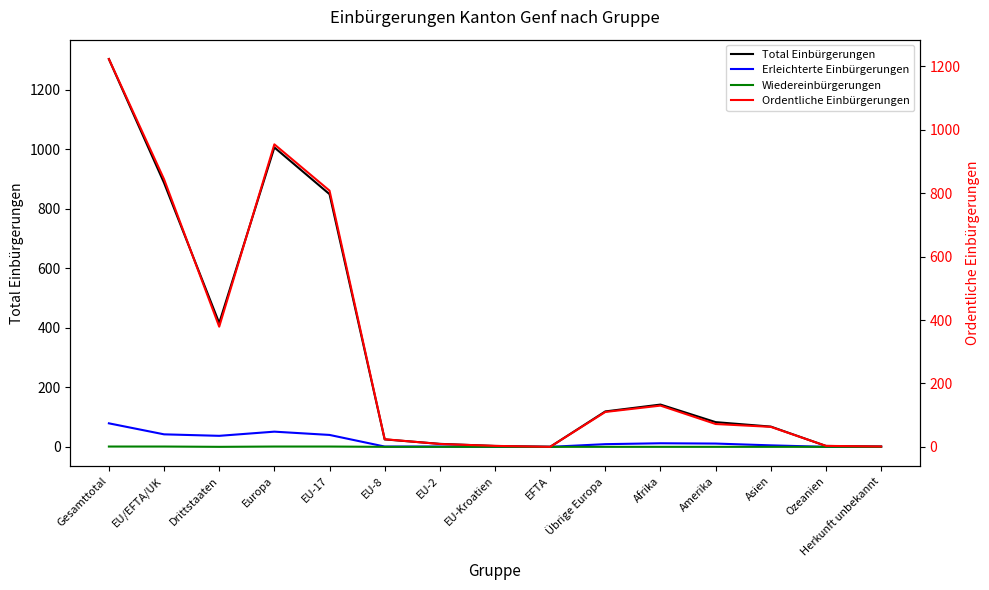

The value of Total Einbürgerungen at Gesamttotal is 2210. True or false?

False